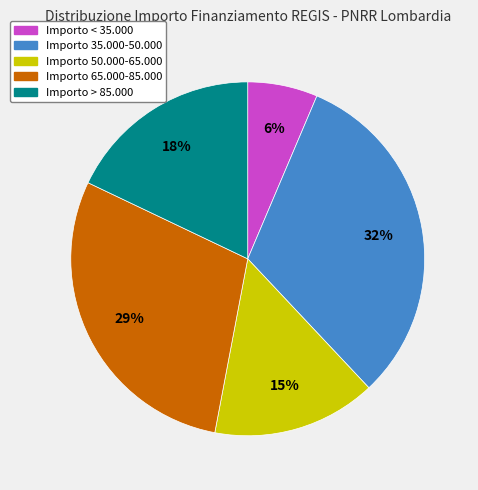

How many slices are in this pie chart?

5